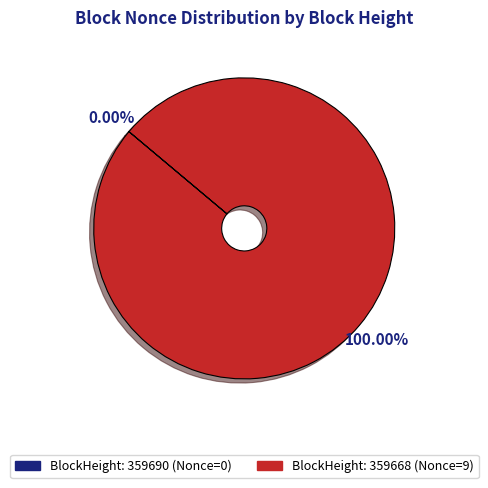

To the nearest percent, what is the difference between the largest and smallest slice percentages?

100%